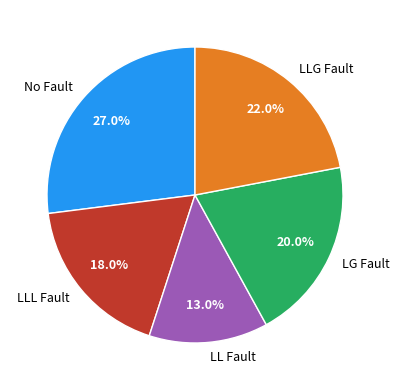

Rank the categories by value from lowest to highest.

LL Fault, LLL Fault, LG Fault, LLG Fault, No Fault